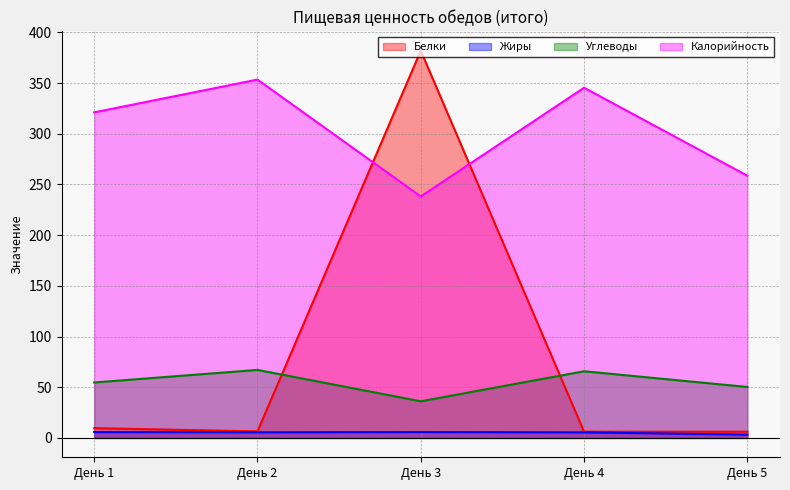

At how many categories does at least one series exceed 77?

5